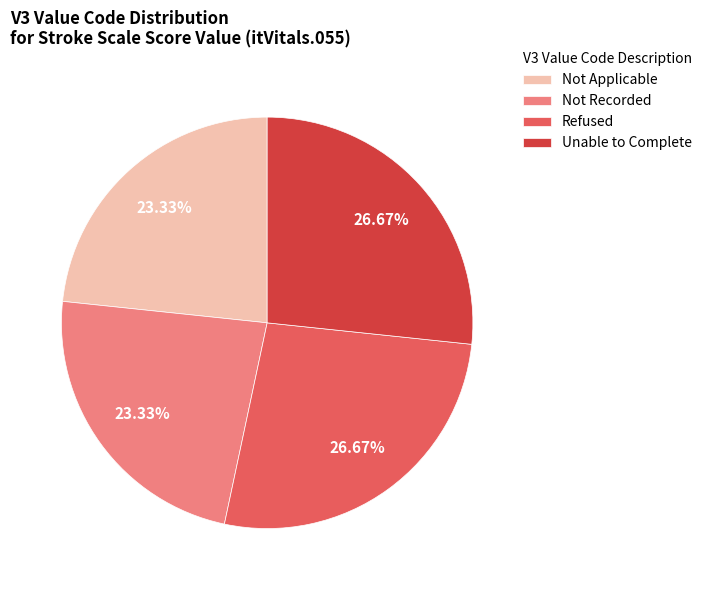

What percentage is the Refused slice, to the nearest percent?

27%